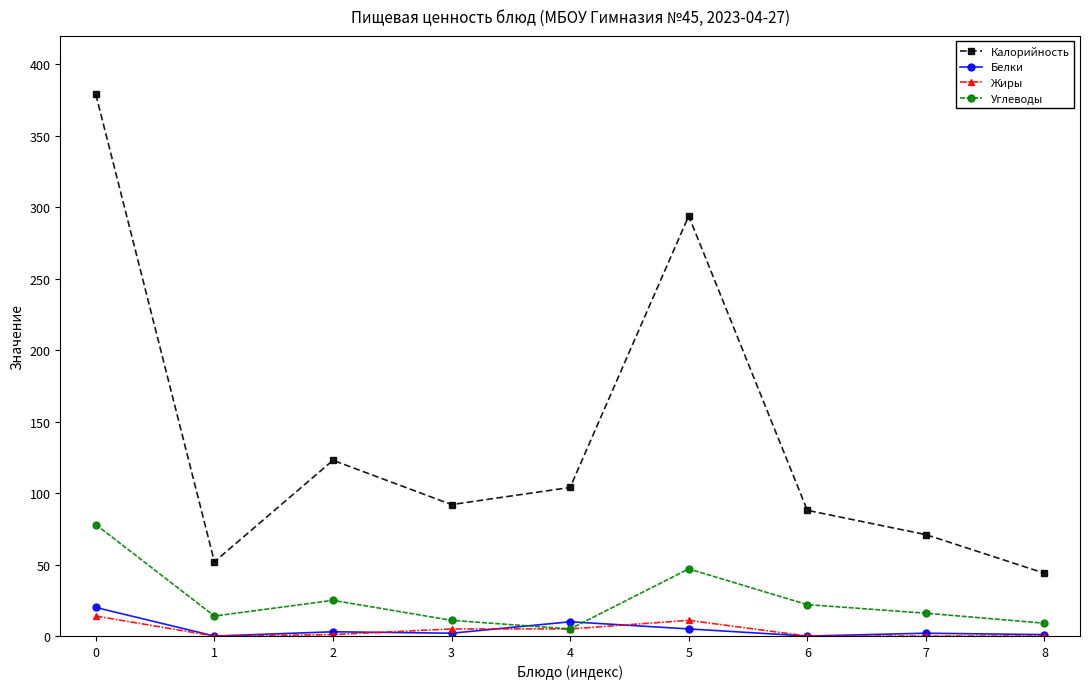

Which series has the largest total across all categories?

Калорийность